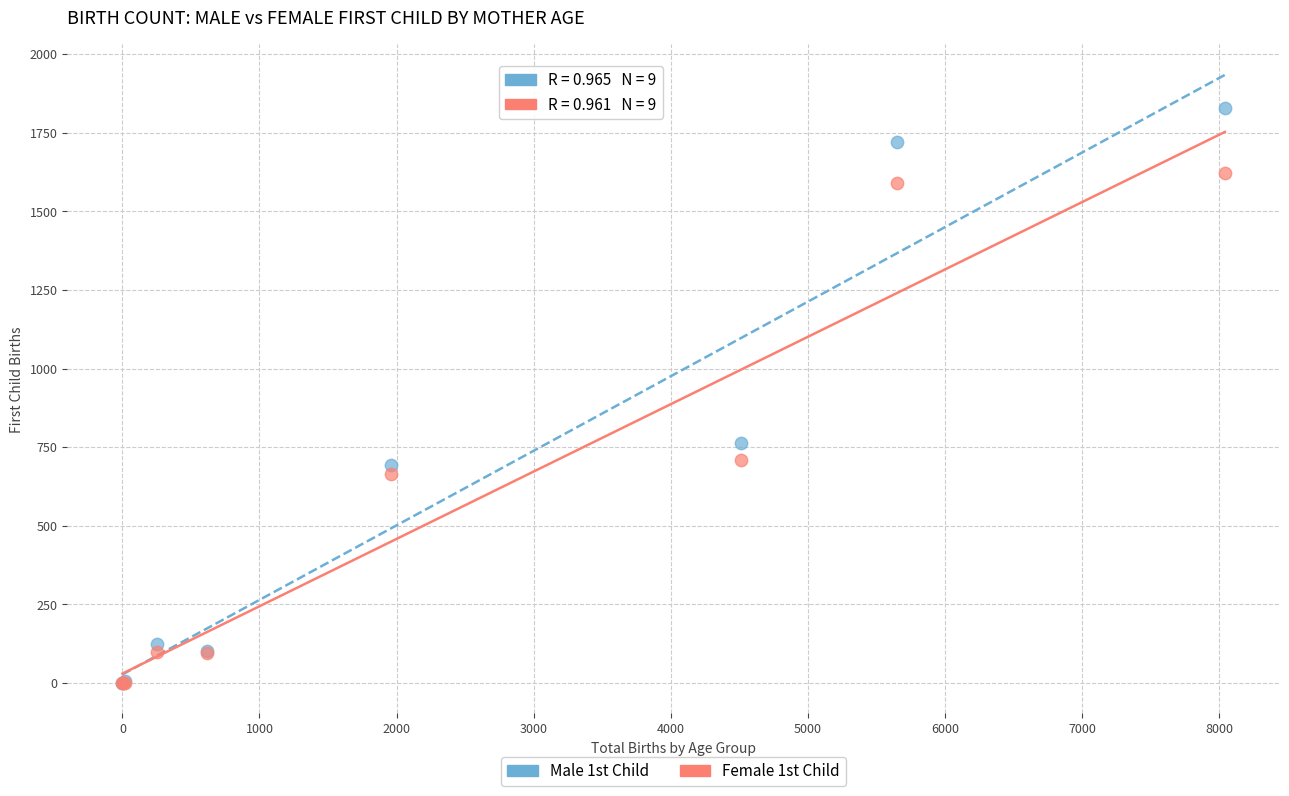

Across all series, what Y value is closest to 914?

763